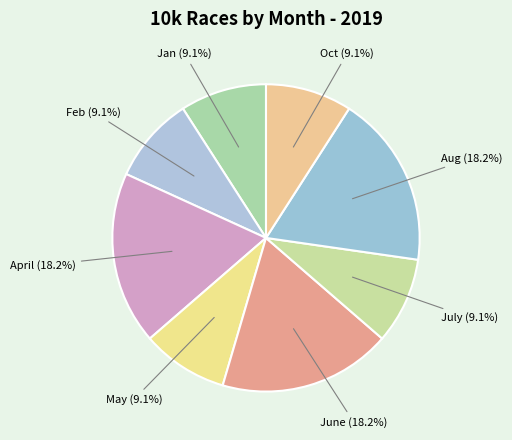

Which category has the biggest portion of the pie?

April (14th)